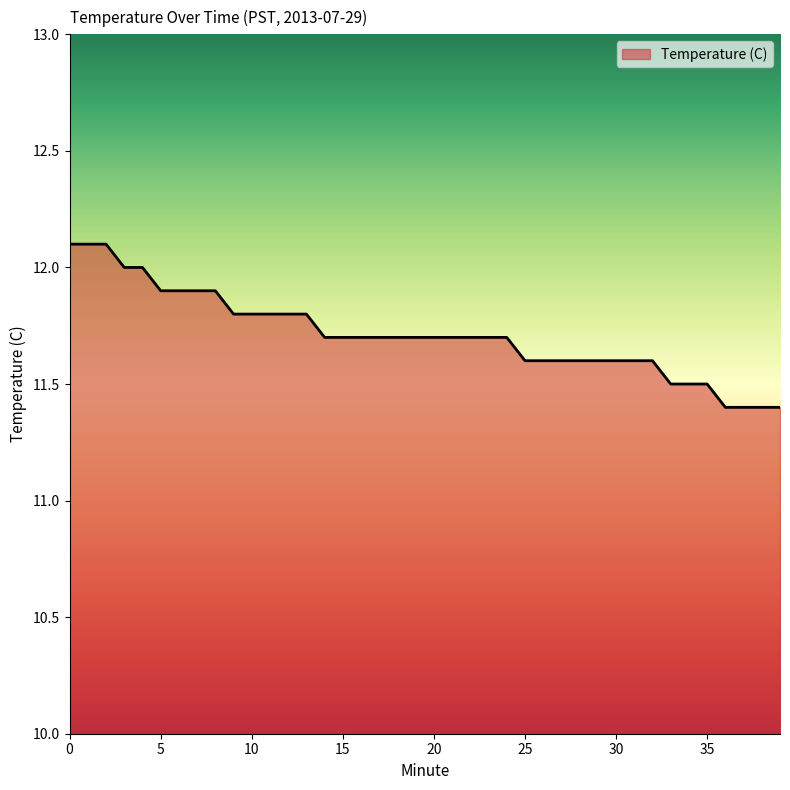

What is the sum of all values?

468.5